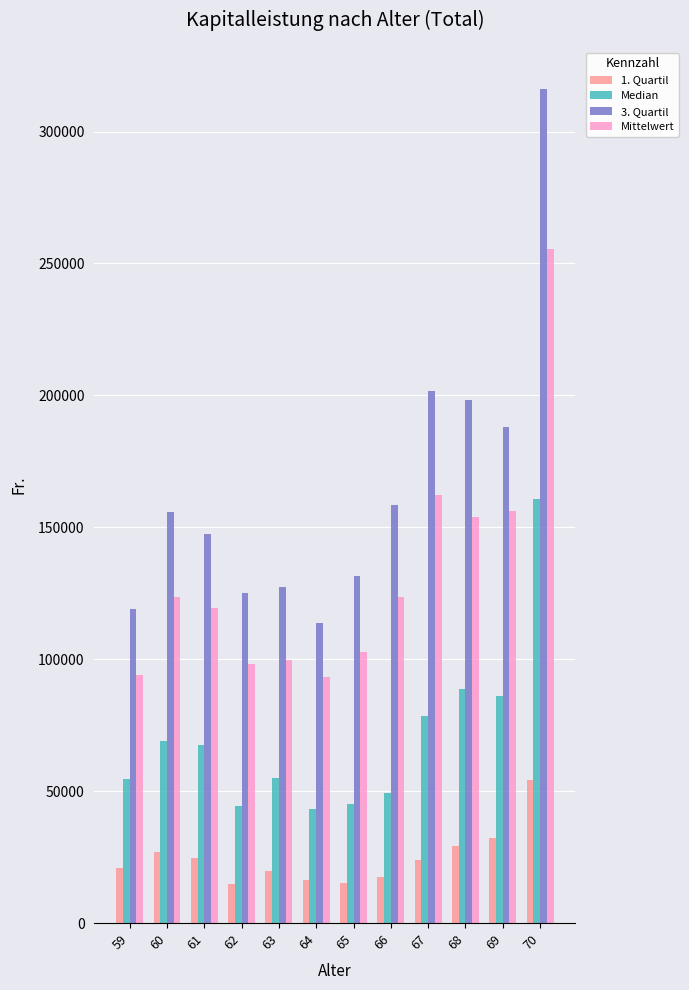

What are all the series names shown in the legend?

1. Quartil, Median, 3. Quartil, Mittelwert